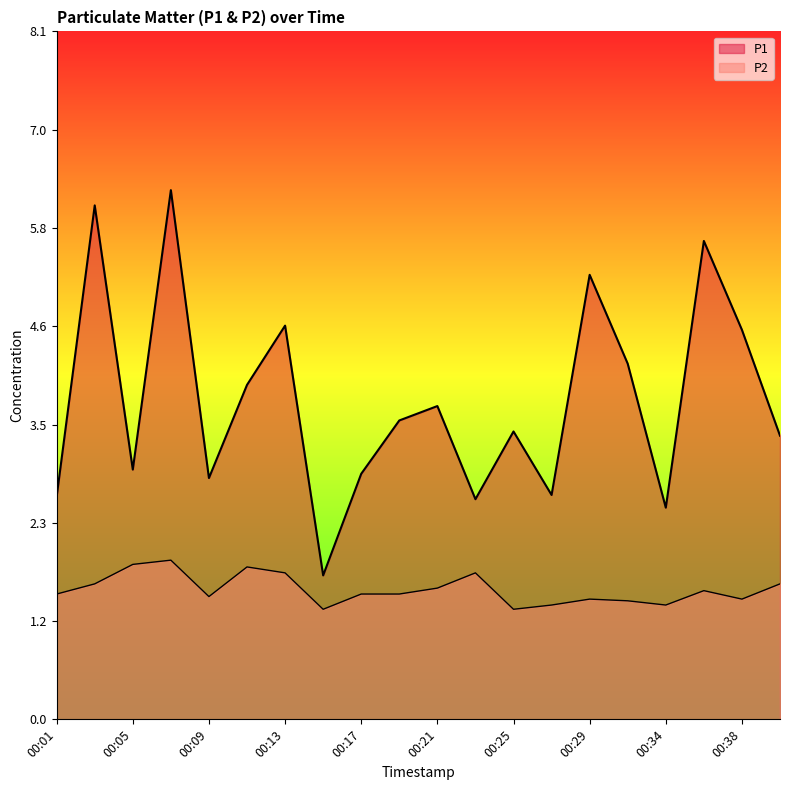

Read the P1 value at 00:25.

3.4